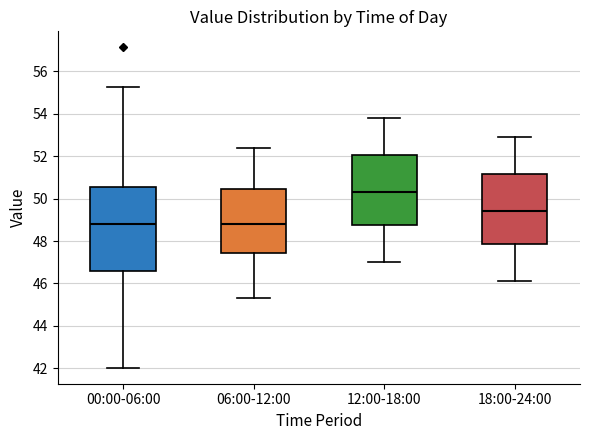

Which box's median line is the highest?

12:00-18:00